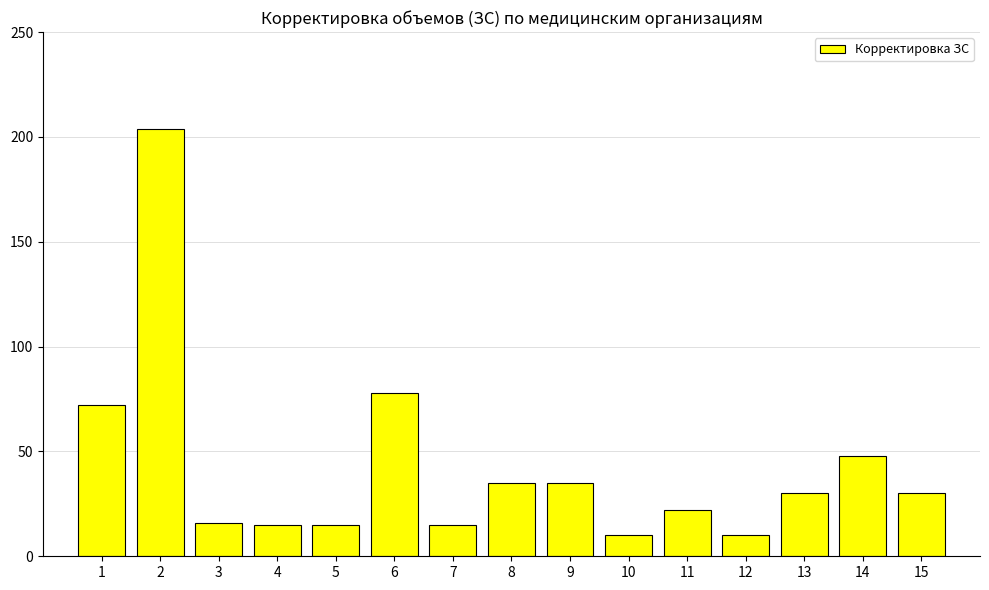

What is the difference between the maximum and minimum values?

194